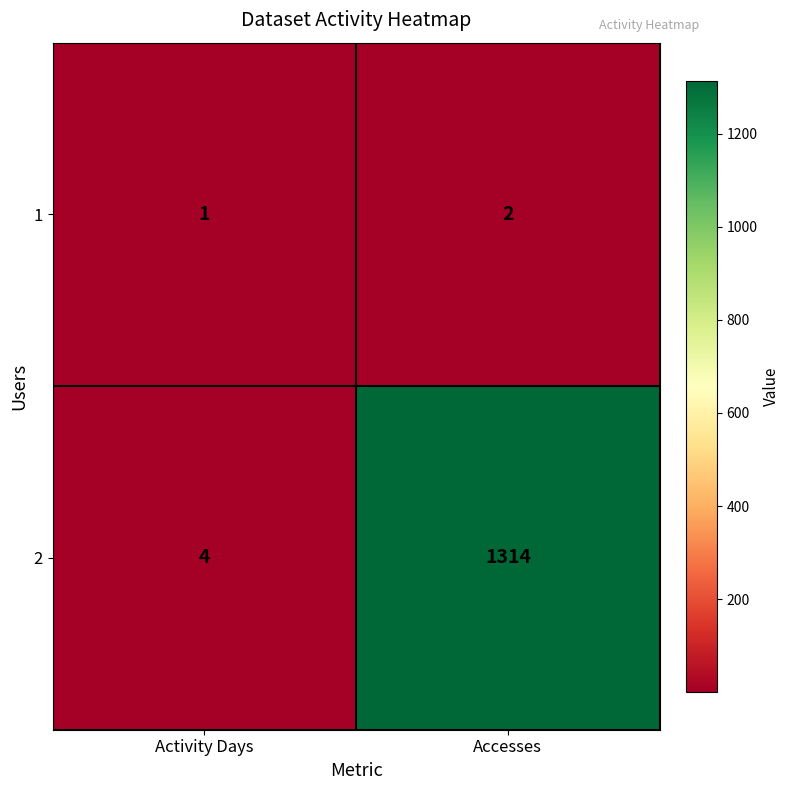

Reading right to left, list all the values displayed in this chart.

1: 2	1
2: 1314	4